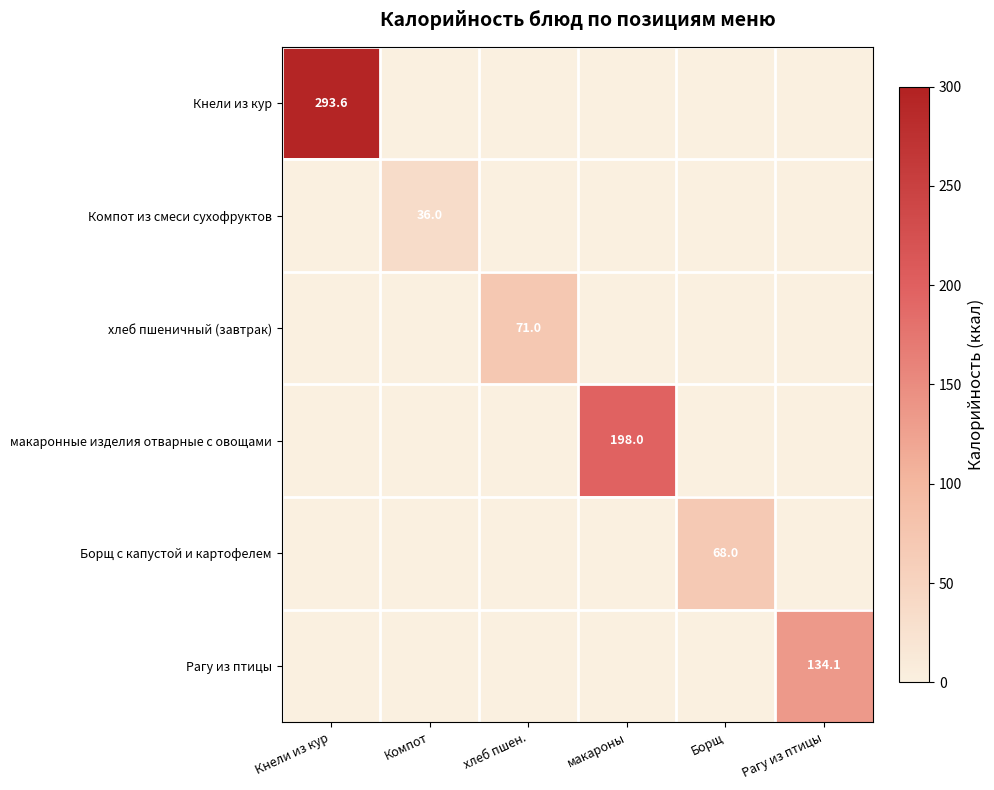

Is it true that Борщ с капустой и картофелем equals 68.0 at Борщ?

True